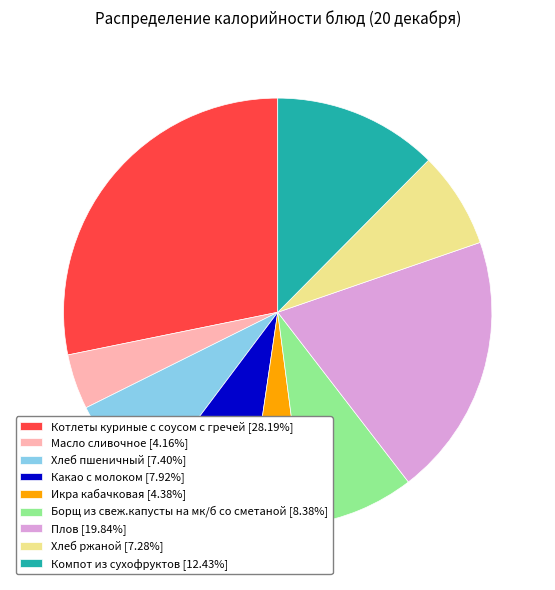

How many segments does this pie chart have?

9